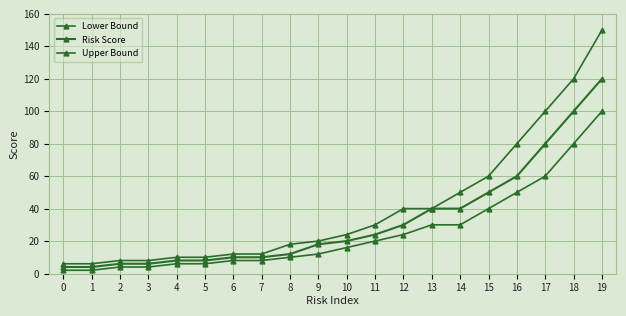

Which category has the highest value across all series?

19